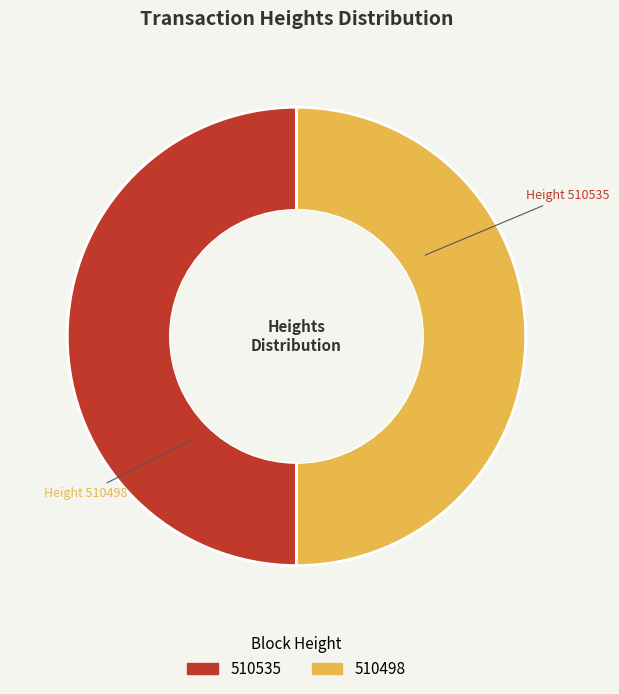

Do 510535 and 510498 together represent more than half of the pie?

Yes